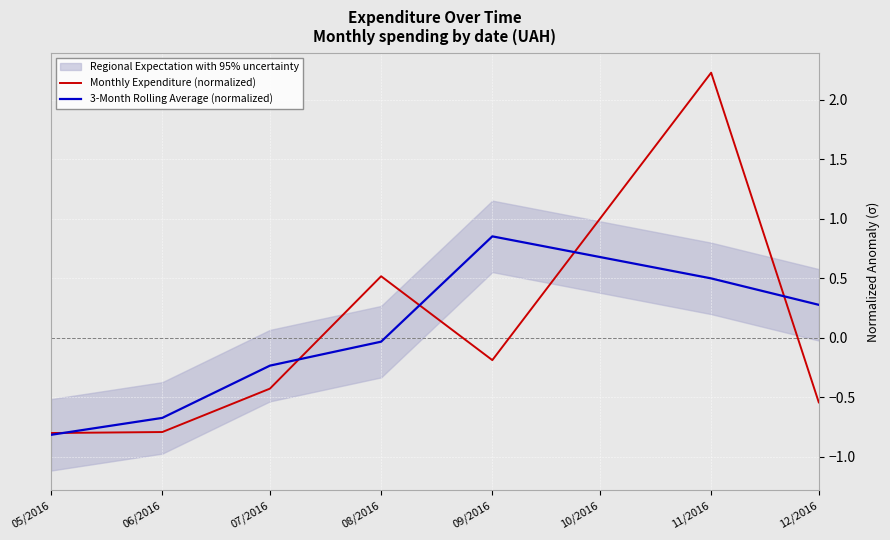

List the series in order of their peak value, lowest first.

3-Month Rolling Average (normalized), Monthly Expenditure (normalized)